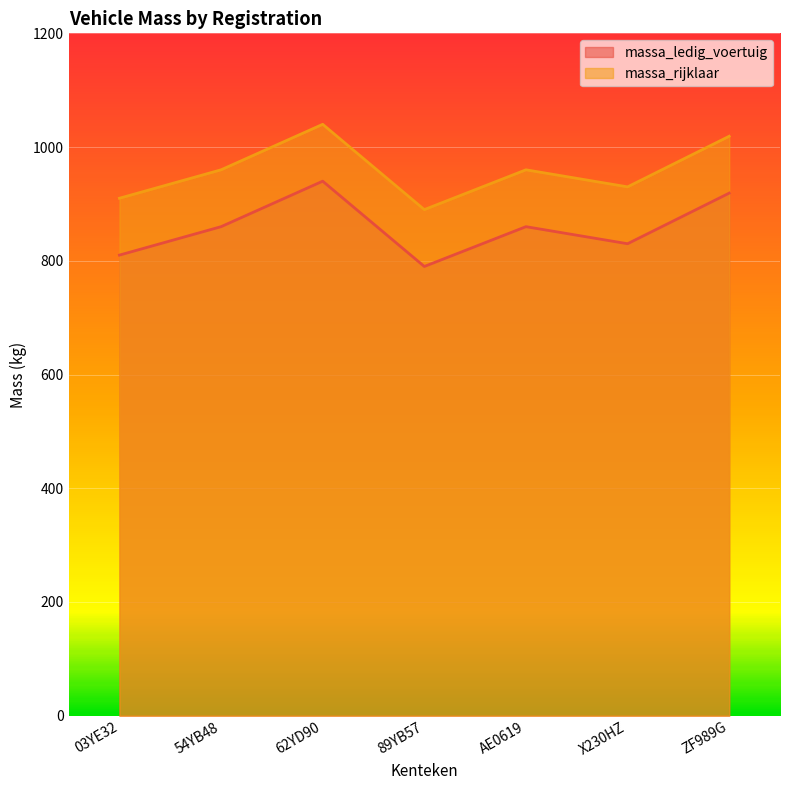

What is the value of the massa_ledig_voertuig point at the 2nd from the left?

860